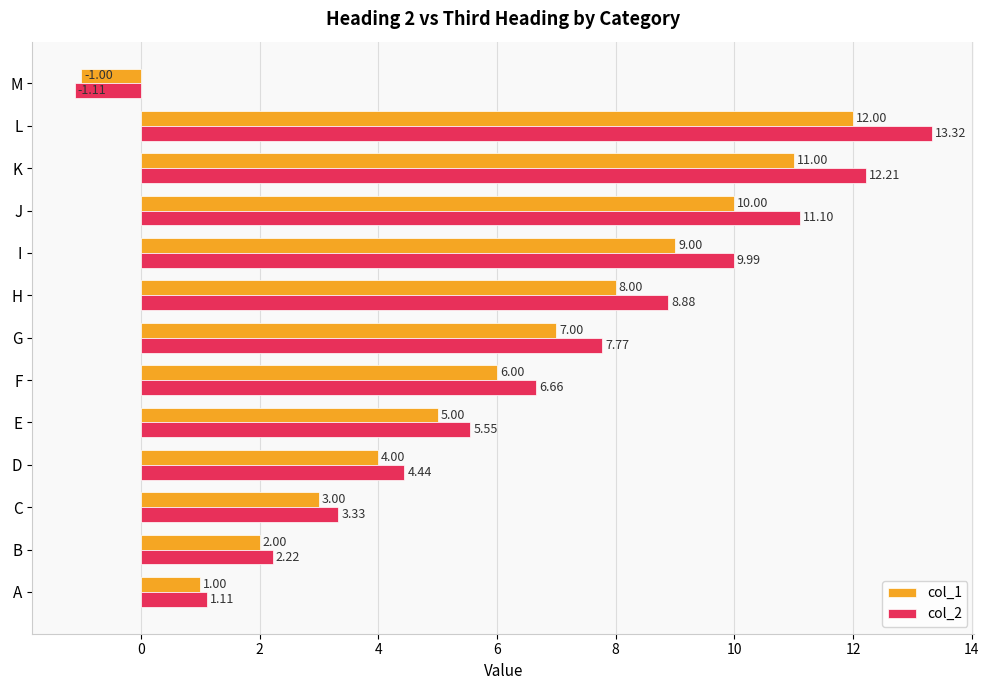

At which label does col_1 reach its minimum?

M